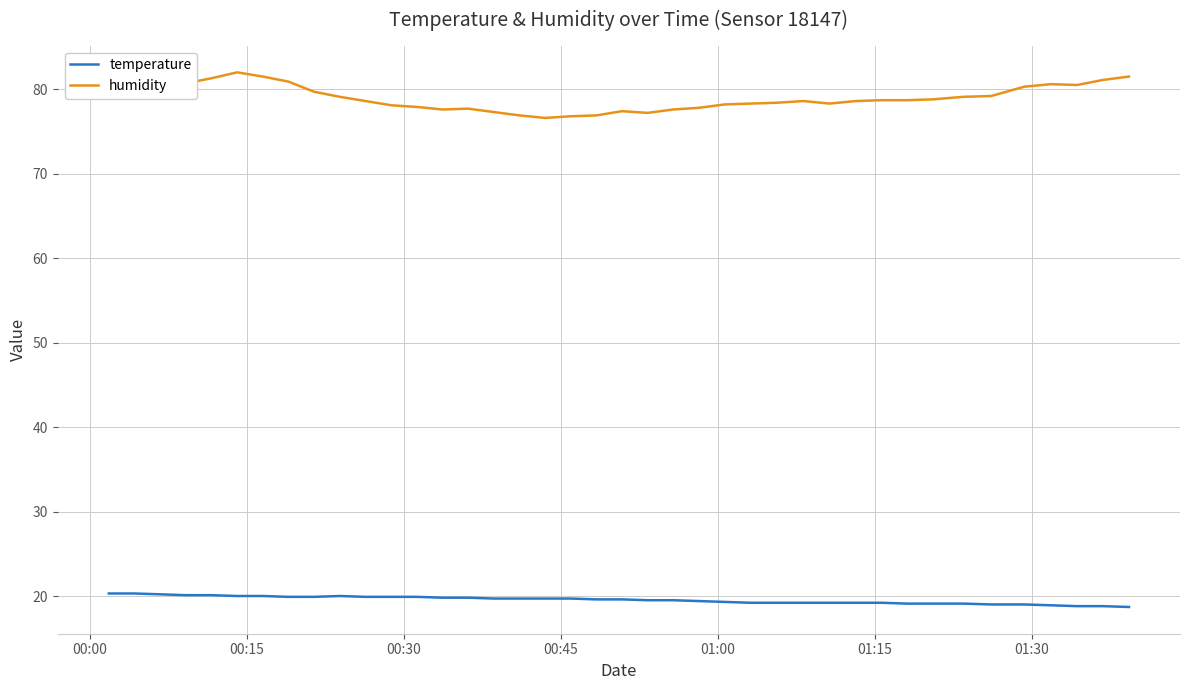

True or false: humidity and temperature cross at least once.

False